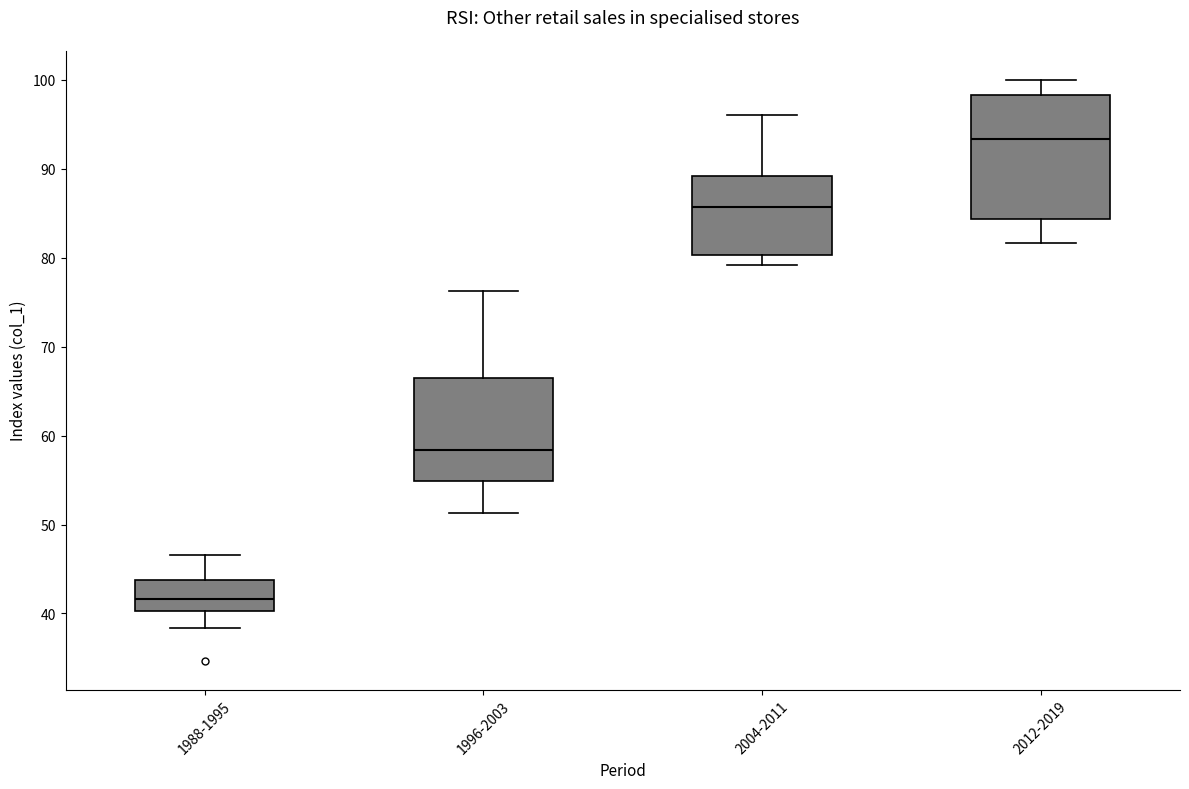

Reading left to right, read every box against the y-axis: the position of its median line, the range the box covers, and the ends of its whiskers. The values are not printed on the chart, so give them approximately, as read against the axis.

1988-1995: median 42, box 40 to 44, whiskers 38 to 47
1996-2003: median 58, box 55 to 67, whiskers 51 to 76
2004-2011: median 86, box 80 to 89, whiskers 79 to 96
2012-2019: median 93, box 84 to 98, whiskers 82 to 100